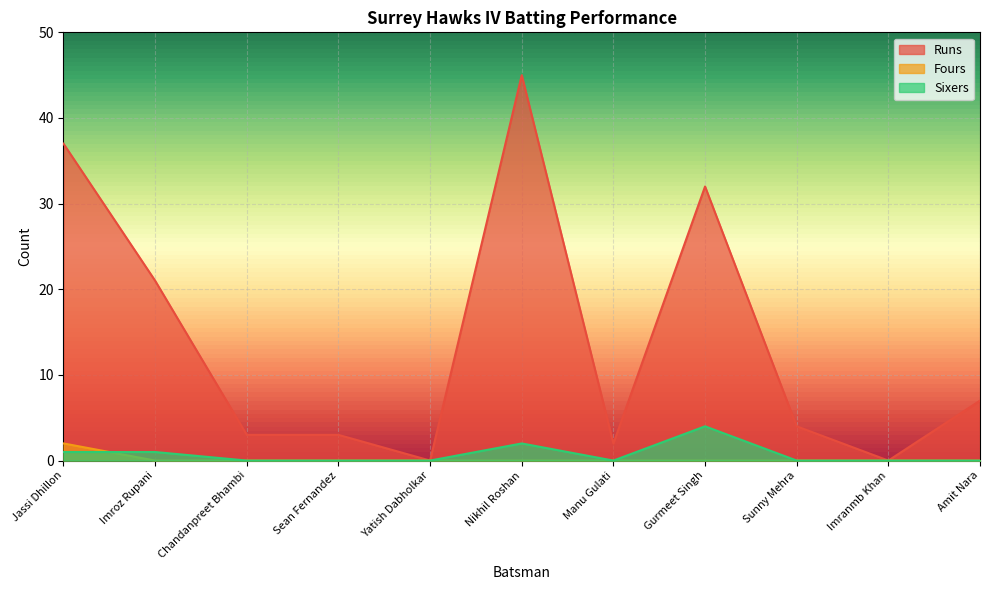

What is the difference between the Runs values at Nikhil Roshan and Chandanpreet Bhambi?

42